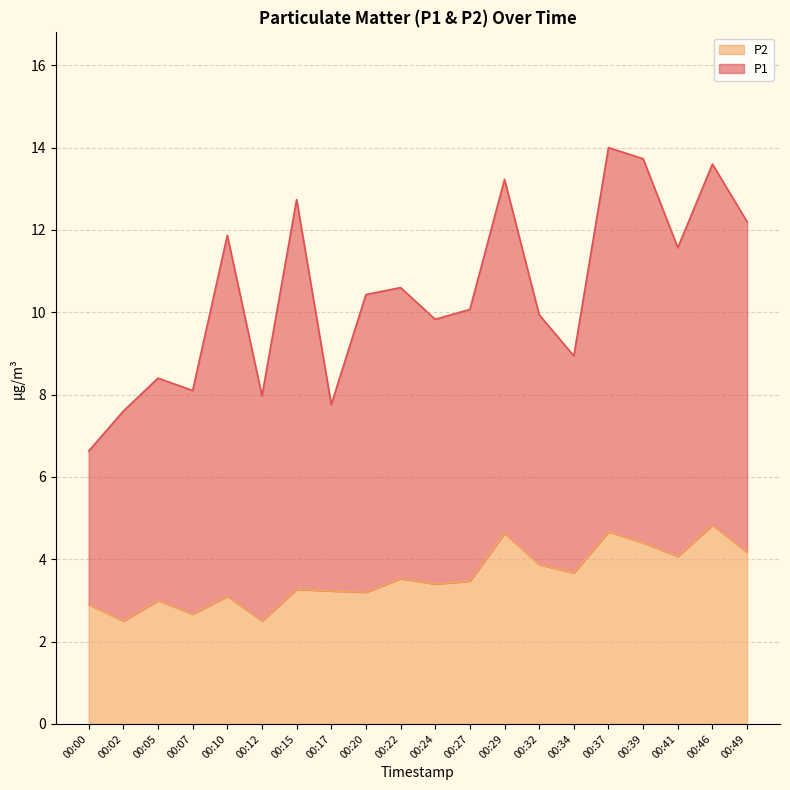

What is the average value?

3.6